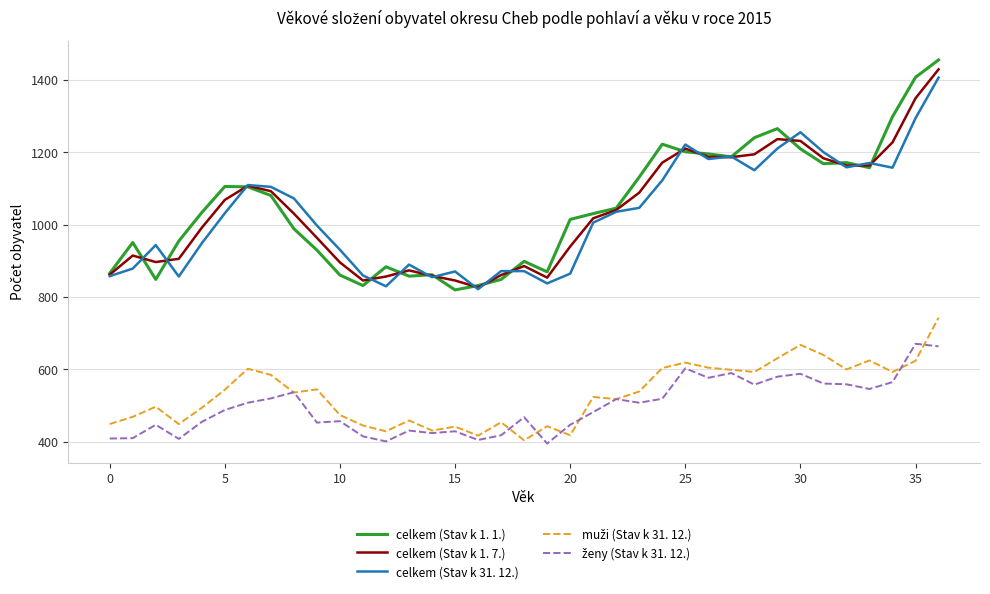

Which series has the largest range (max minus min)?

celkem (Stav k 1. 1.)